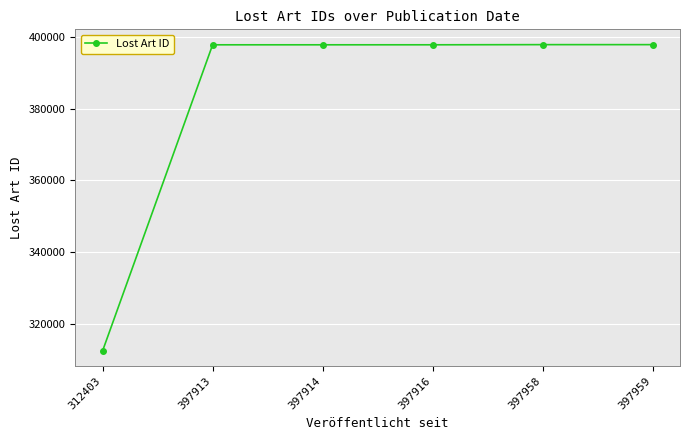

Which label corresponds to the smallest value in the chart?

312403